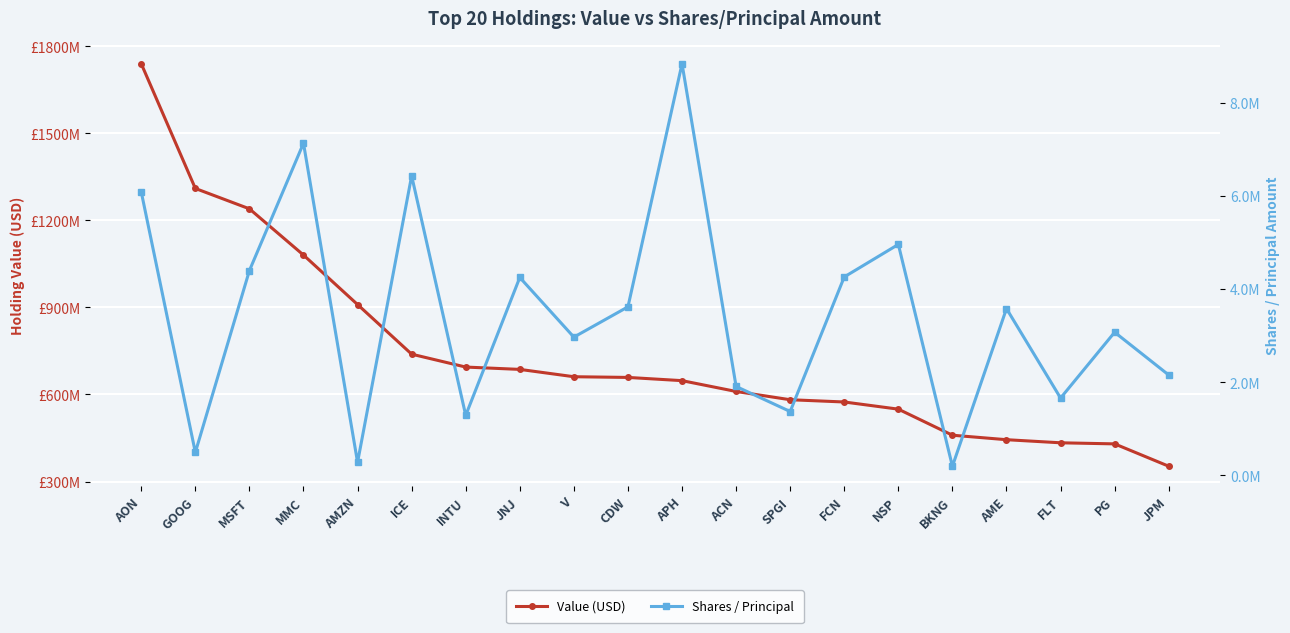

What position from the right is GOOG?

19